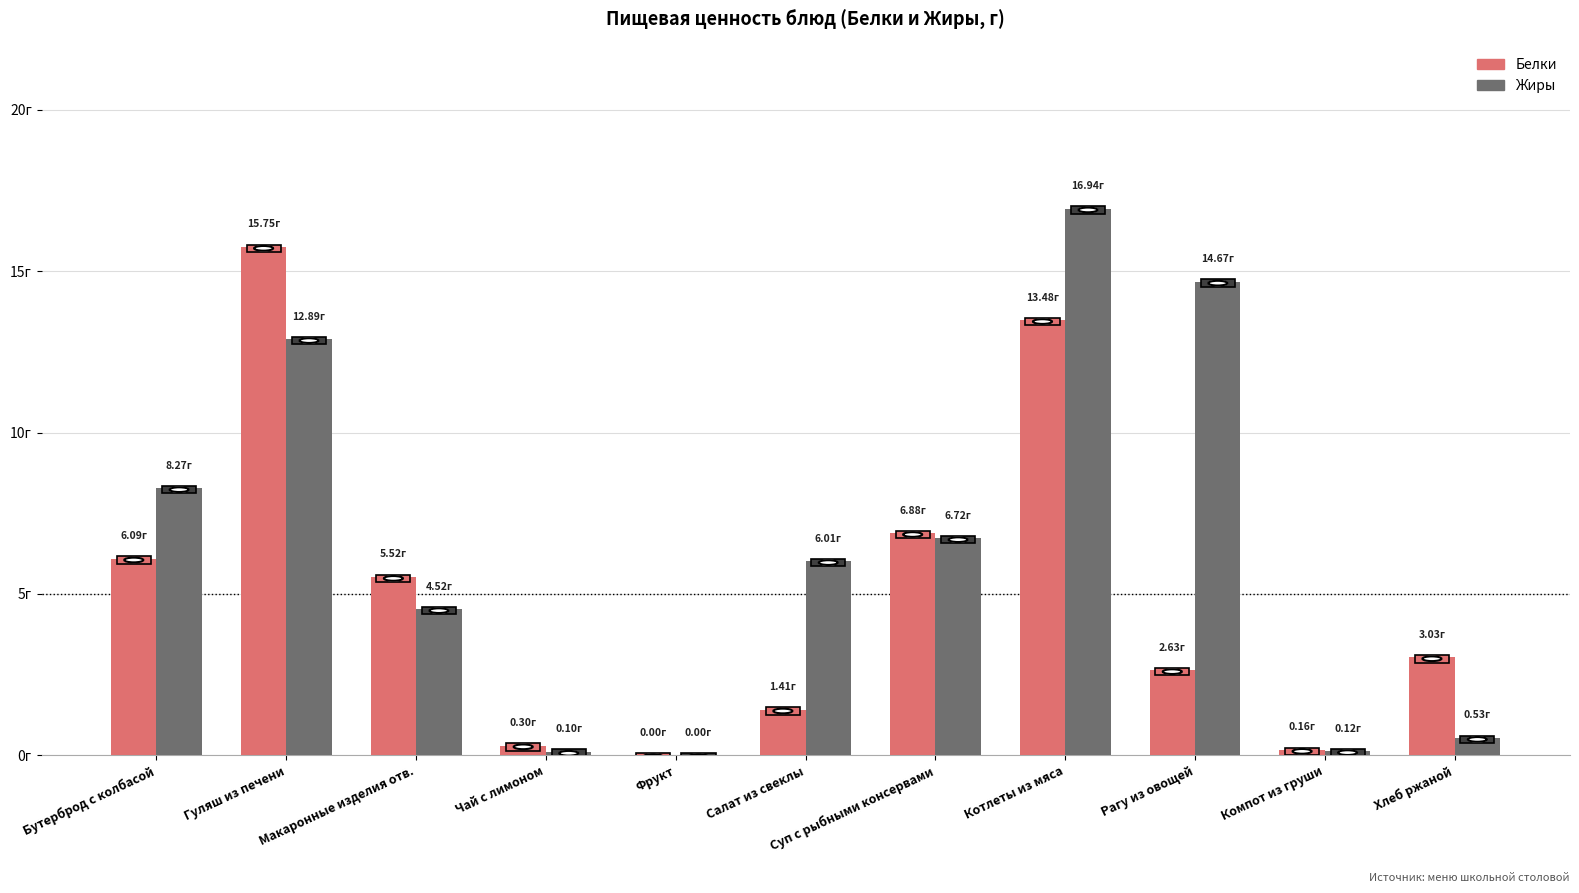

Are the bars horizontal?

No